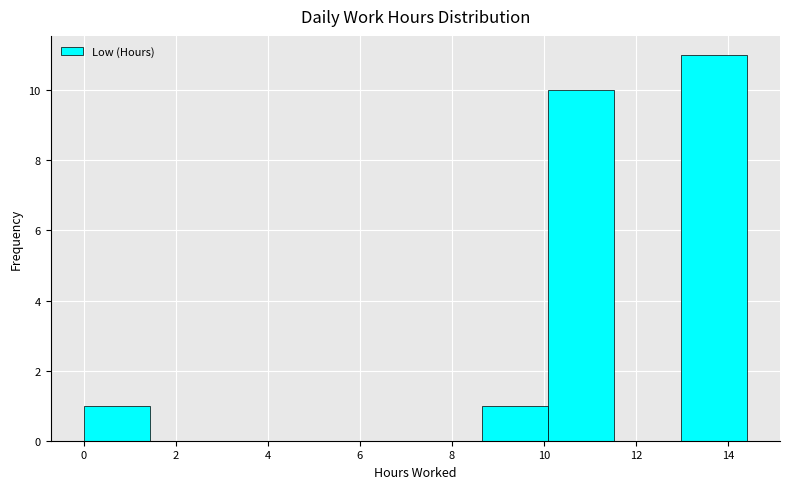

Reading left to right, transcribe this chart: for each bar, give the range it covers on the x-axis and its height. Neither the bar edges nor the heights are printed on the chart, so give them approximately, as read against the axes.

0.0 to 1.4: 1
1.4 to 2.8: 0
2.8 to 4.4: 0
4.4 to 5.8: 0
5.8 to 7.2: 0
7.2 to 8.6: 0
8.6 to 10.0: 1
10.0 to 11.6: 10
11.6 to 13.0: 0
13.0 to 14.4: 11